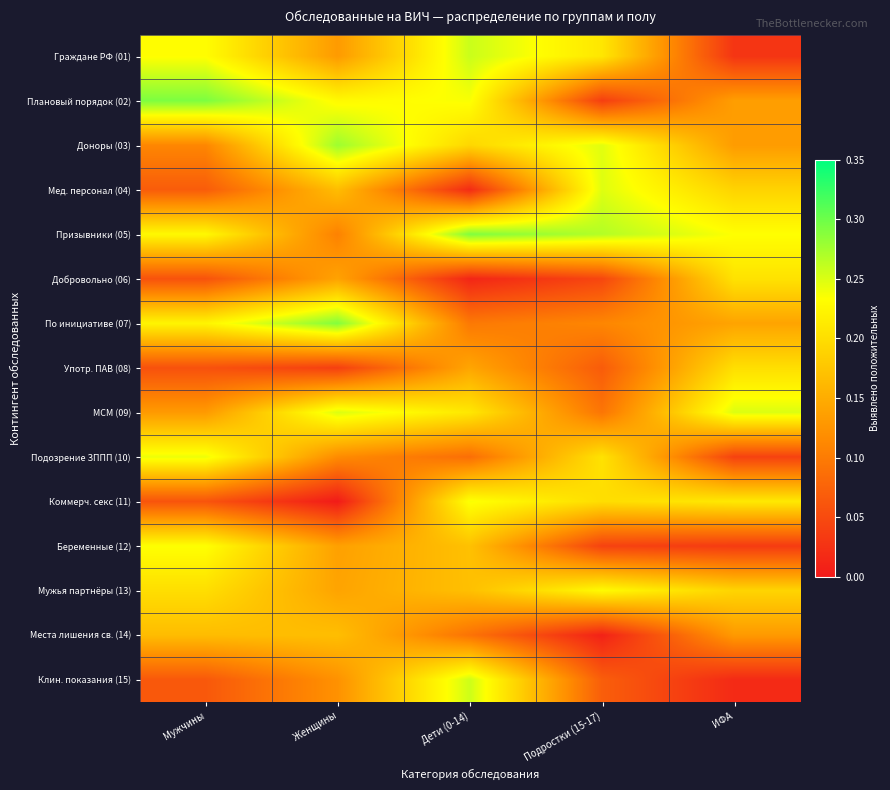

Reading left to right, list all the values displayed in this chart.

Граждане РФ (01): Мужчины=0.2	Женщины=0.1	Дети (0-14)=0.3	Подростки (15-17)=0.2	ИФА=0.0
Плановый порядок (02): Мужчины=0.3	Женщины=0.2	Дети (0-14)=0.2	Подростки (15-17)=0.0	ИФА=0.1
Доноры (03): Мужчины=0.1	Женщины=0.3	Дети (0-14)=0.2	Подростки (15-17)=0.2	ИФА=0.1
Мед. персонал (04): Мужчины=0.1	Женщины=0.2	Дети (0-14)=0.0	Подростки (15-17)=0.2	ИФА=0.2
Призывники (05): Мужчины=0.2	Женщины=0.1	Дети (0-14)=0.3	Подростки (15-17)=0.3	ИФА=0.2
Добровольно (06): Мужчины=0.1	Женщины=0.1	Дети (0-14)=0.0	Подростки (15-17)=0.0	ИФА=0.2
По инициативе (07): Мужчины=0.2	Женщины=0.3	Дети (0-14)=0.1	Подростки (15-17)=0.1	ИФА=0.1
Употр. ПАВ (08): Мужчины=0.1	Женщины=0.0	Дети (0-14)=0.1	Подростки (15-17)=0.1	ИФА=0.2
МСМ (09): Мужчины=0.1	Женщины=0.2	Дети (0-14)=0.2	Подростки (15-17)=0.1	ИФА=0.2
Подозрение ЗППП (10): Мужчины=0.2	Женщины=0.1	Дети (0-14)=0.1	Подростки (15-17)=0.2	ИФА=0.0
Коммерч. секс (11): Мужчины=0.1	Женщины=0.0	Дети (0-14)=0.2	Подростки (15-17)=0.2	ИФА=0.2
Беременные (12): Мужчины=0.2	Женщины=0.1	Дети (0-14)=0.2	Подростки (15-17)=0.0	ИФА=0.0
Мужья партнёры (13): Мужчины=0.2	Женщины=0.1	Дети (0-14)=0.2	Подростки (15-17)=0.2	ИФА=0.2
Места лишения св. (14): Мужчины=0.2	Женщины=0.2	Дети (0-14)=0.1	Подростки (15-17)=0.0	ИФА=0.1
Клин. показания (15): Мужчины=0.1	Женщины=0.1	Дети (0-14)=0.3	Подростки (15-17)=0.1	ИФА=0.0